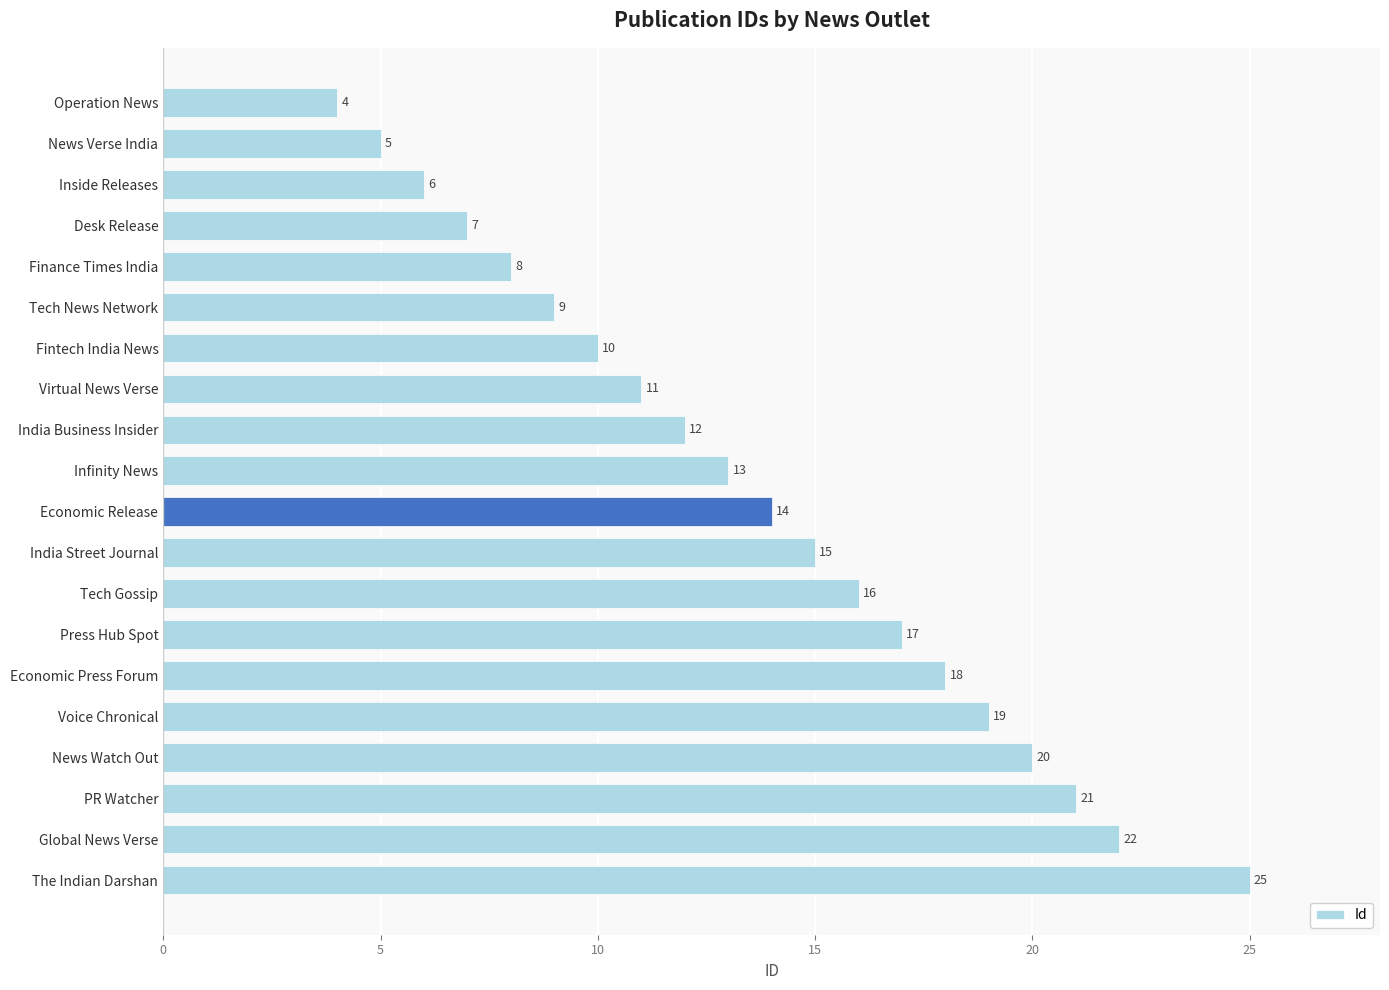

True or false: the data shows 12 at Desk Release.

False